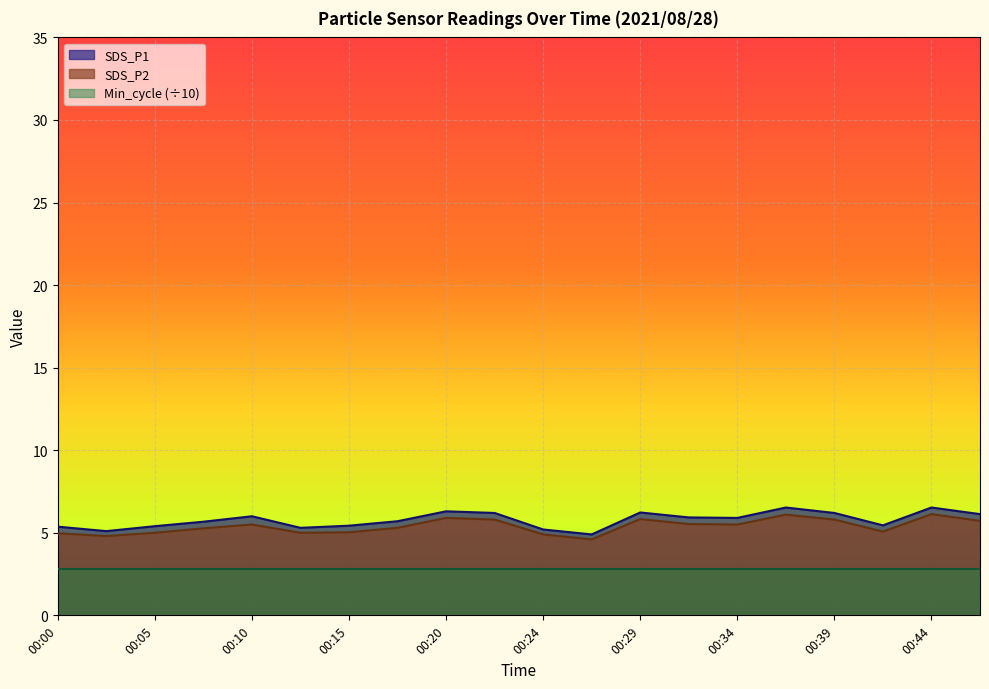

Which series has the largest range (max minus min)?

SDS_P1